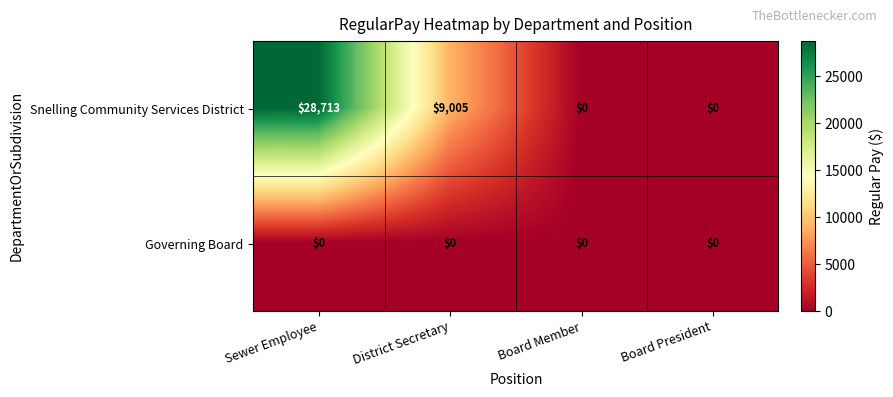

What is the maximum value for Snelling Community Services District?

28713